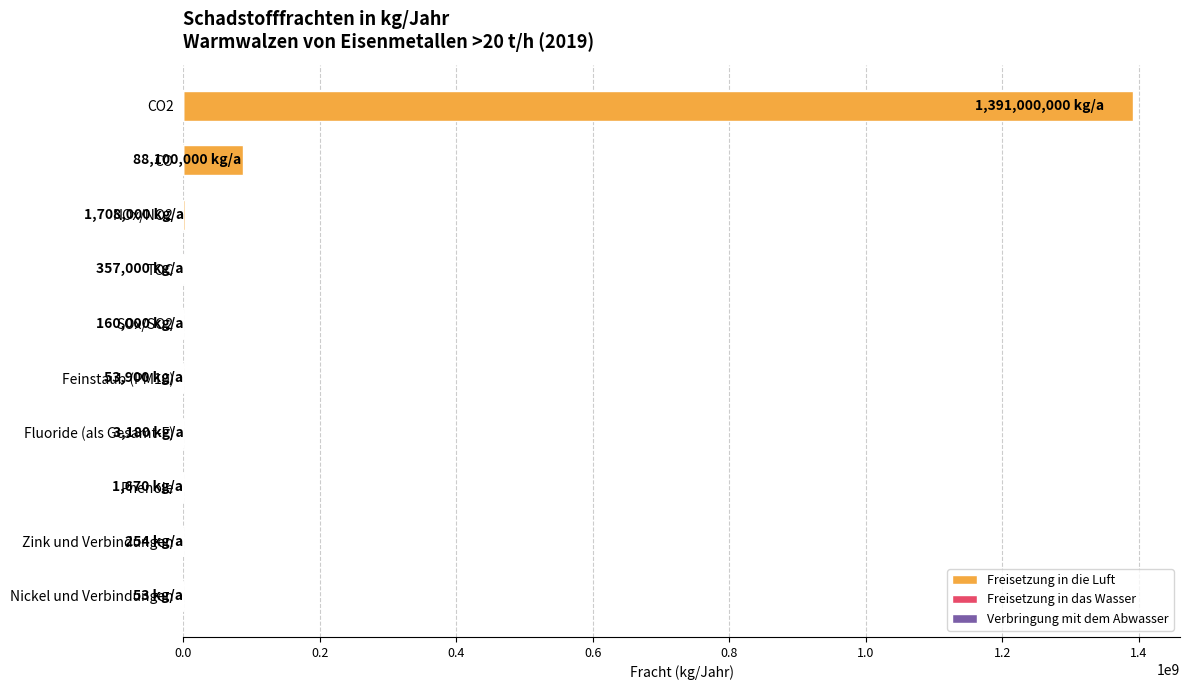

Which series has the largest range (max minus min)?

Freisetzung in die Luft